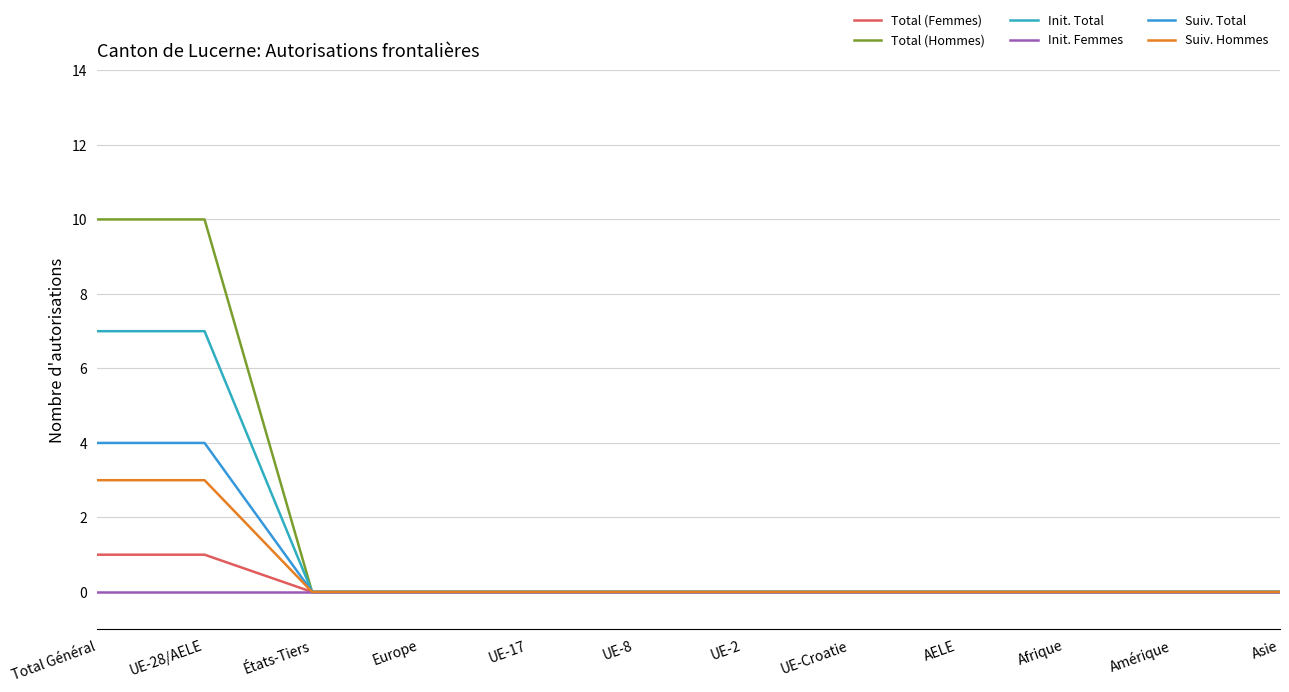

Which category has the highest value in the Init. Total series?

Total Général